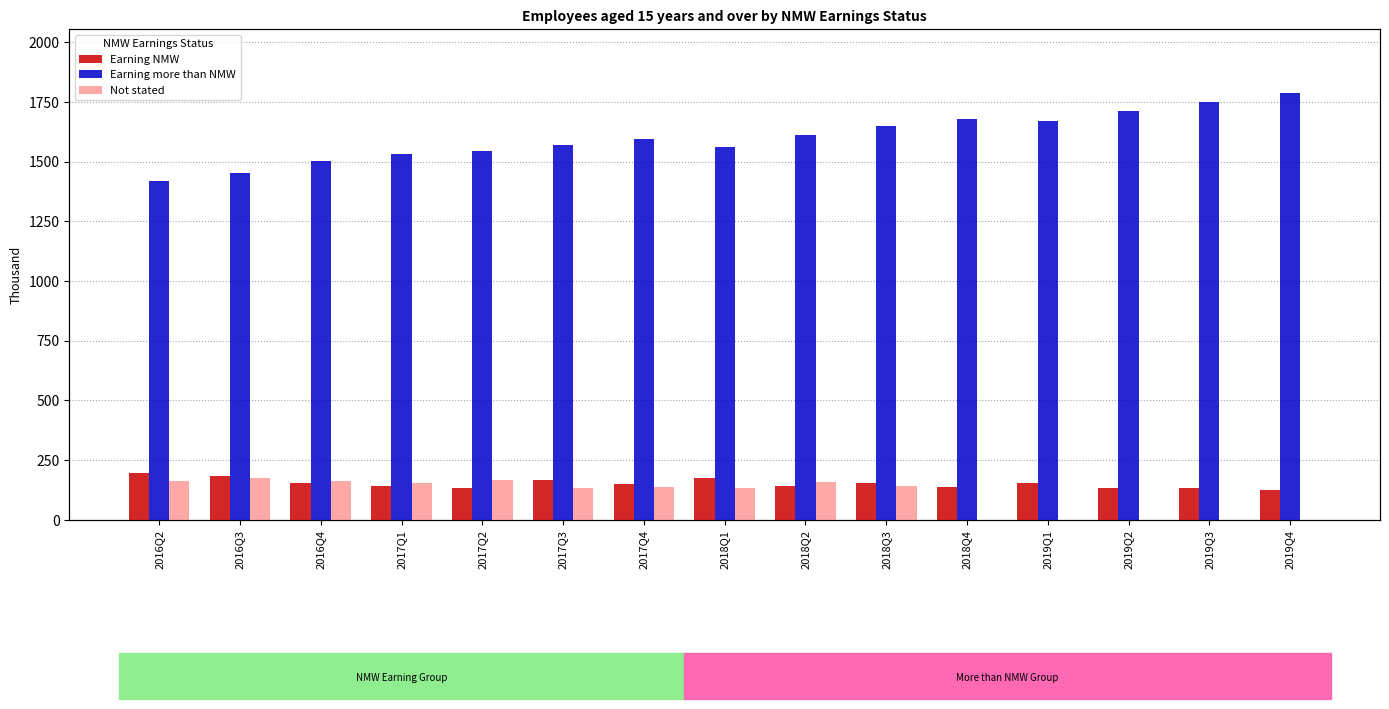

How many series are shown in this chart?

3